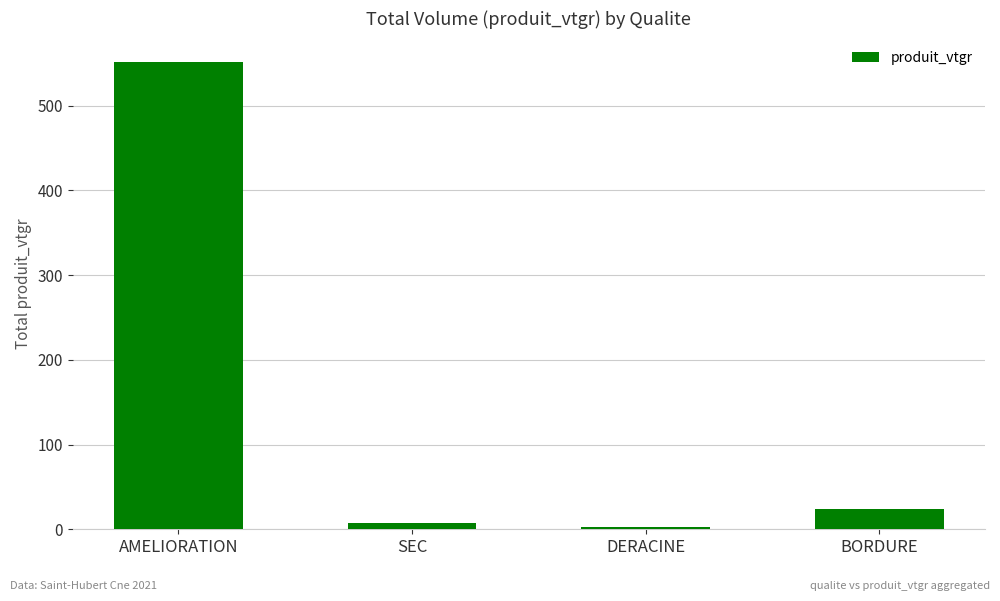

Reading right to left, what are all the values shown in this chart?

23.5	3.1	7.1	551.8